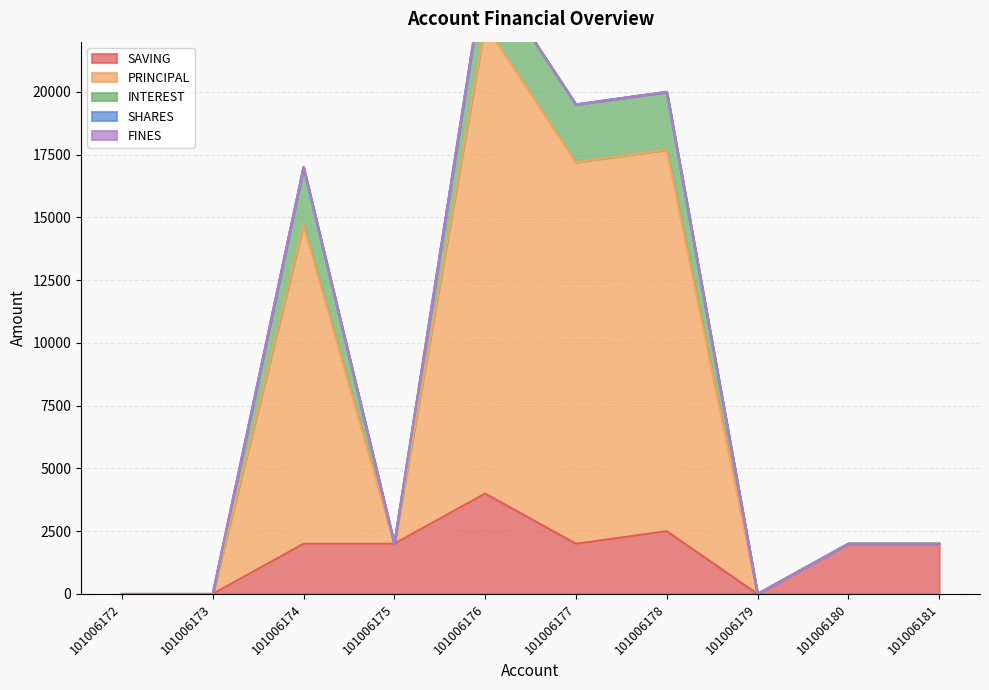

What is the difference between the highest and lowest values at 101006180?

2000